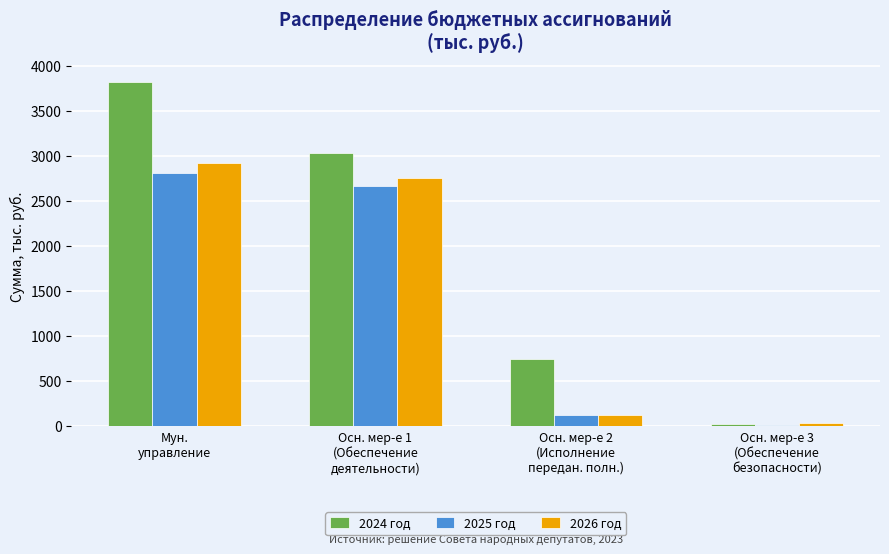

What is the sum of all 2026 год values?

5839.4